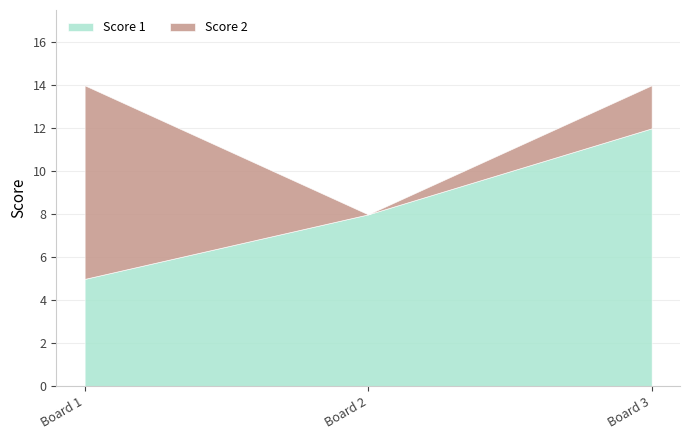

Does the chart have visible grid lines?

Yes